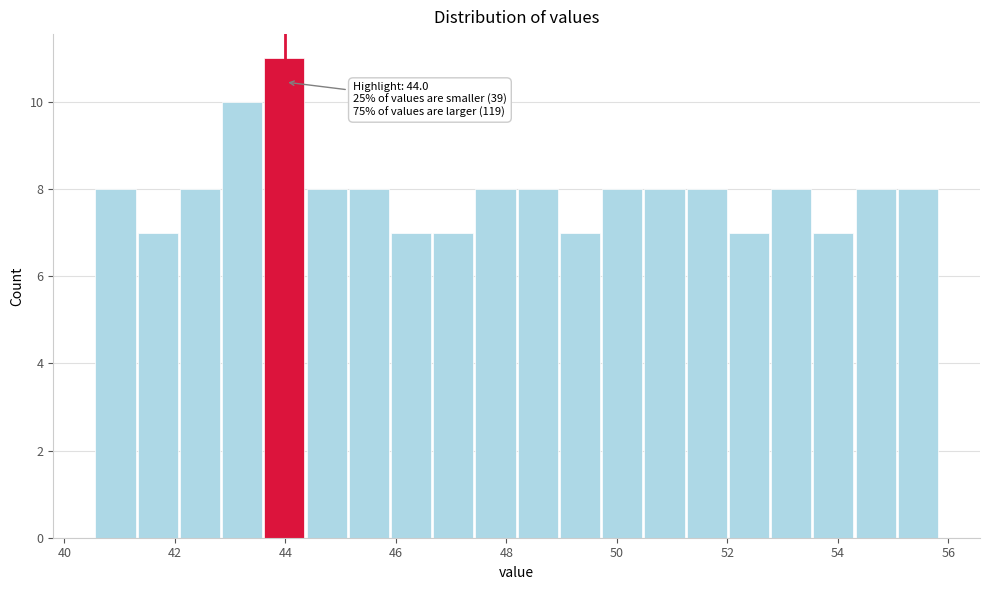

Around what value on the x-axis is the tallest bar? Give the approximate position of its centre, as read against the axis.

44.0